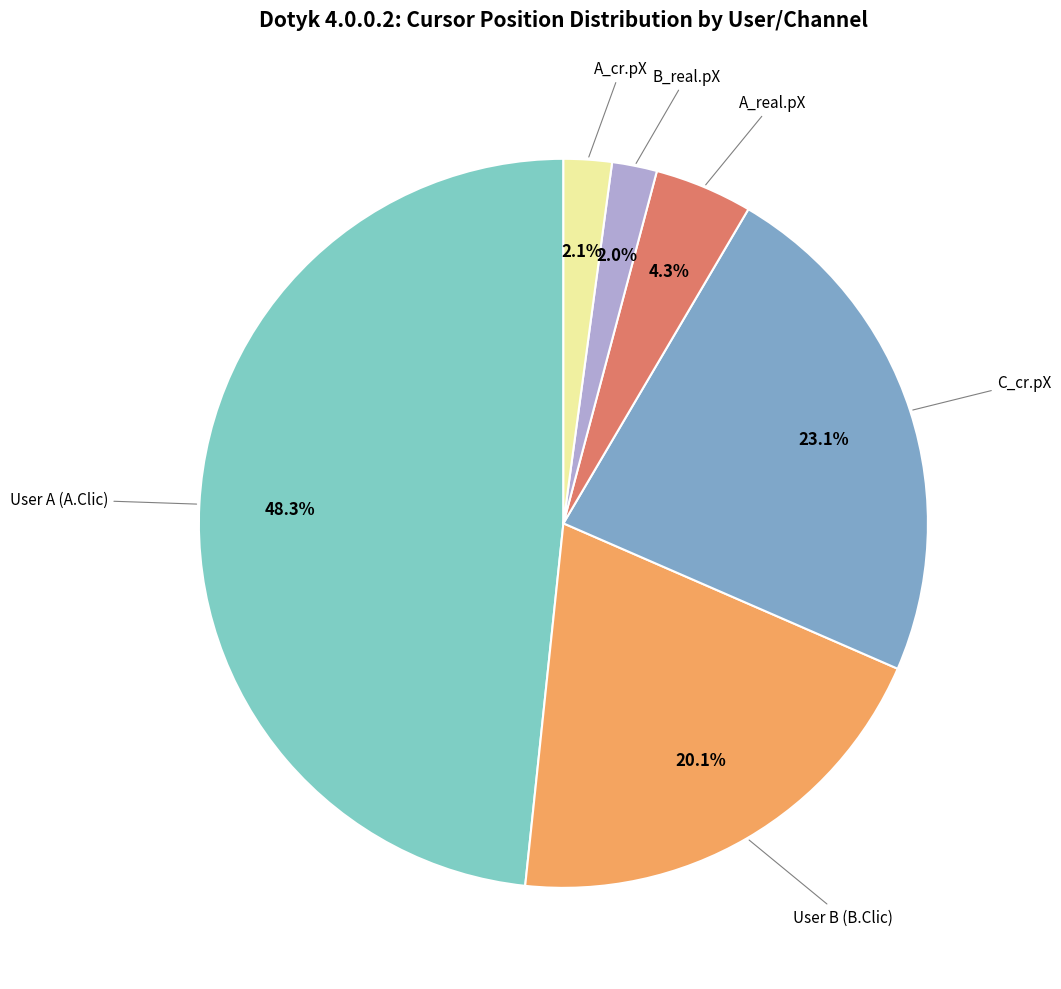

Is there a majority slice in this chart?

No